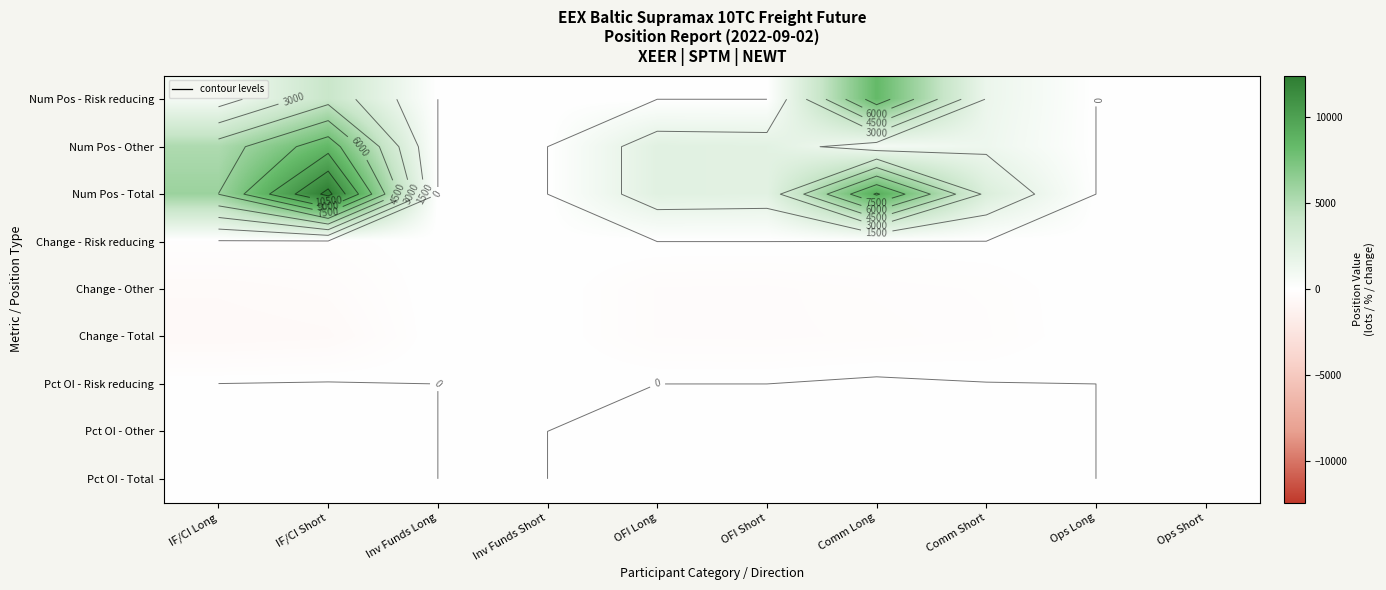

The value of Pct OI - Risk reducing at Ops Short is 0.0. True or false?

True